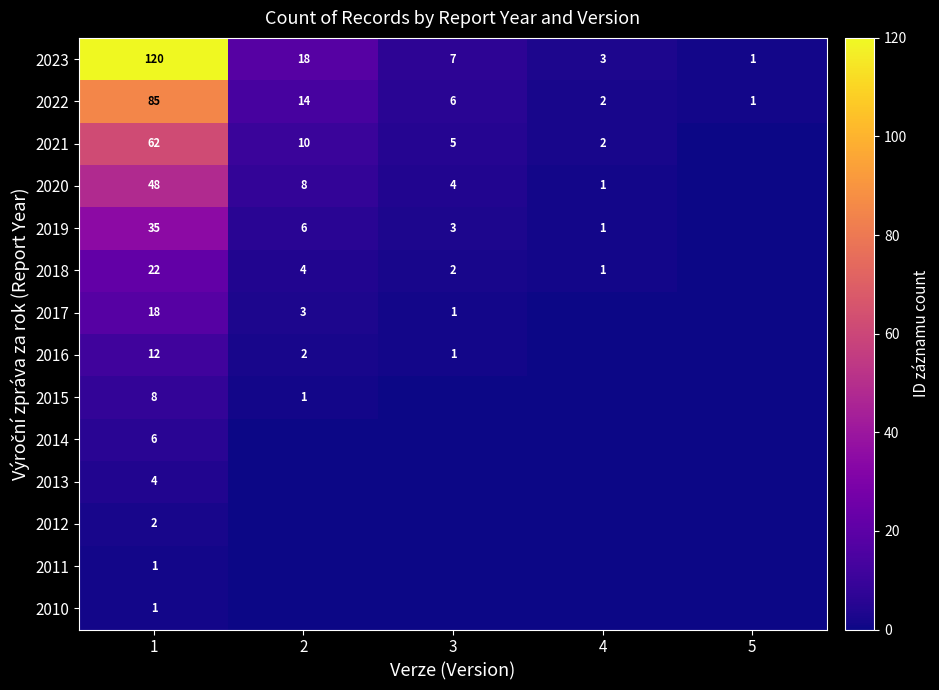

Which category has the highest value in the 2023 series?

1